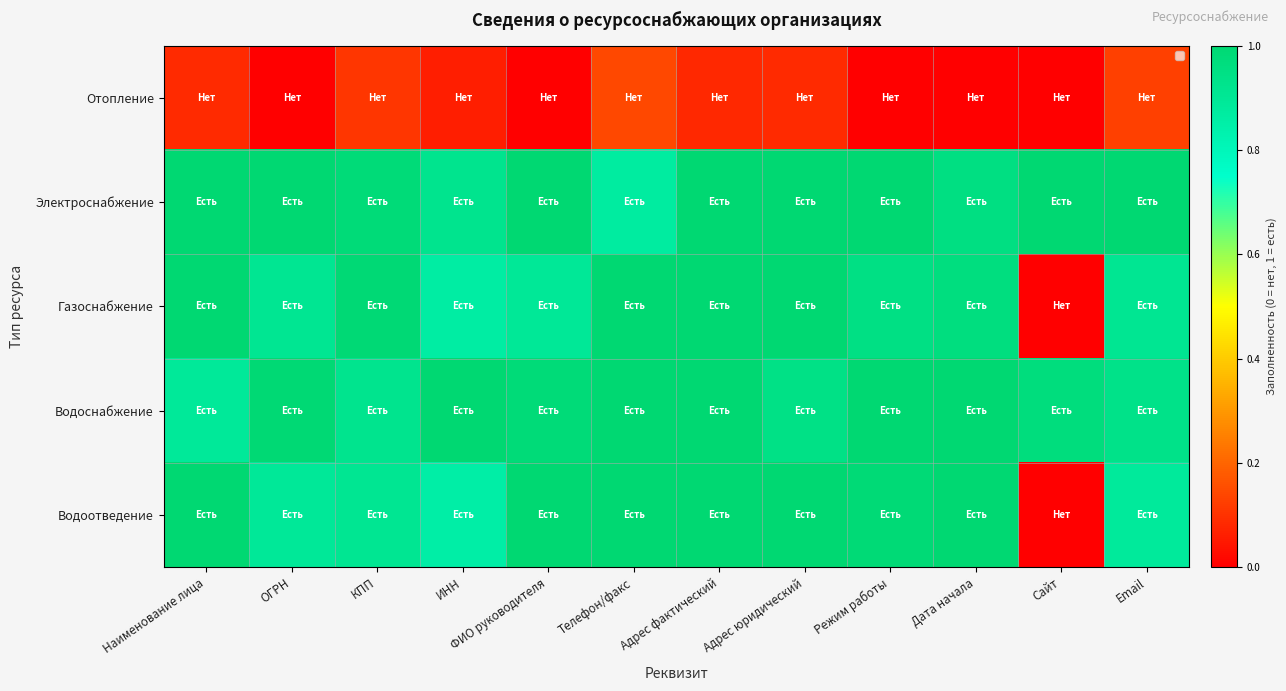

How many values in Газоснабжение are above zero?

11